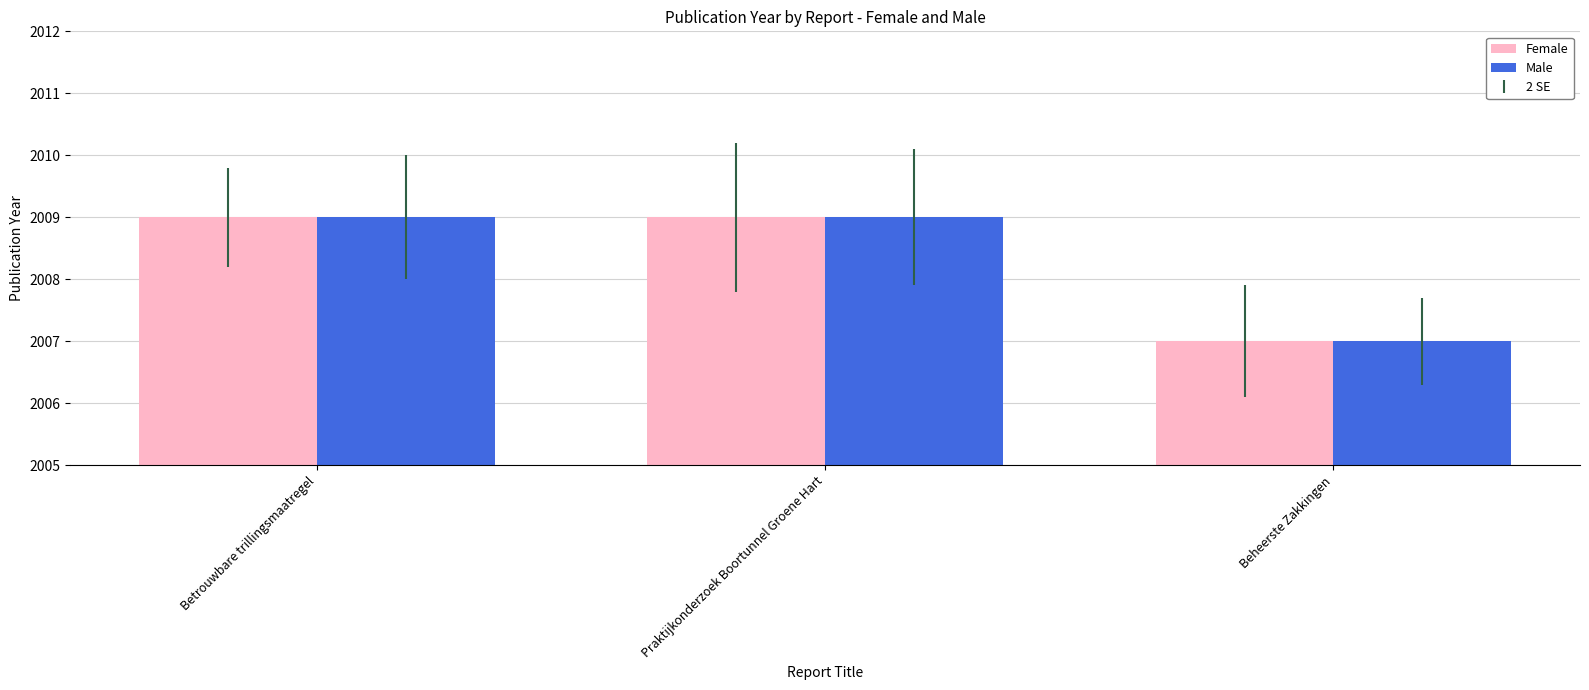

What is the total value across all series at Beheerste Zakkingen?

4014